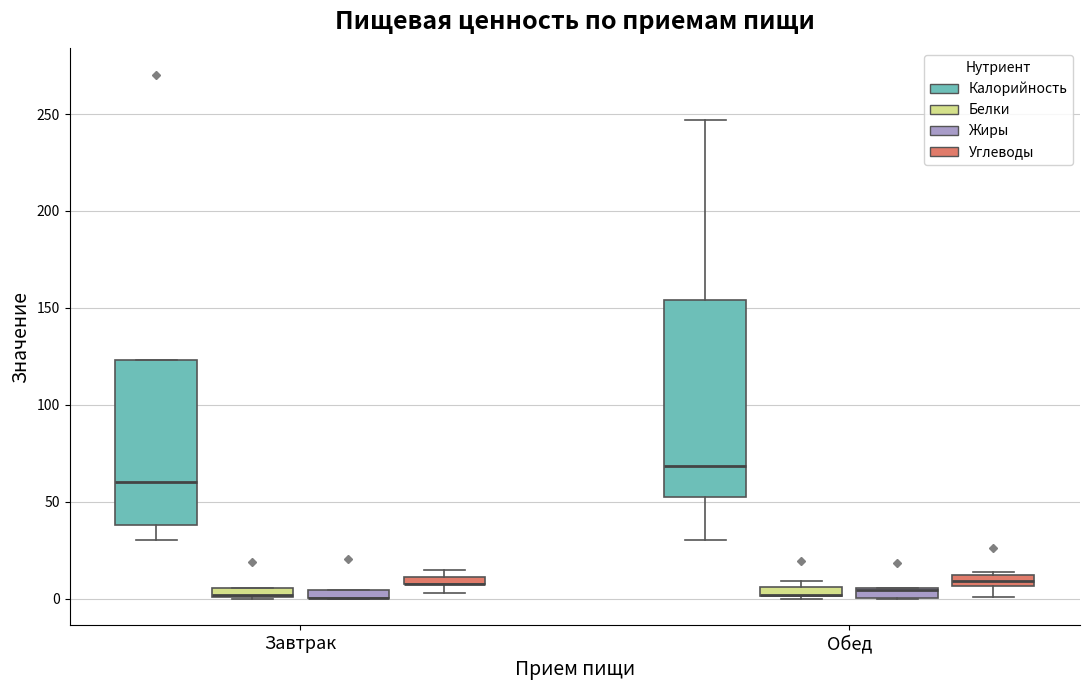

Where is the lower edge of the box for Завтрак (Белки) on the y-axis? The values are not printed on the chart, so give them approximately, as read against the axis.

0